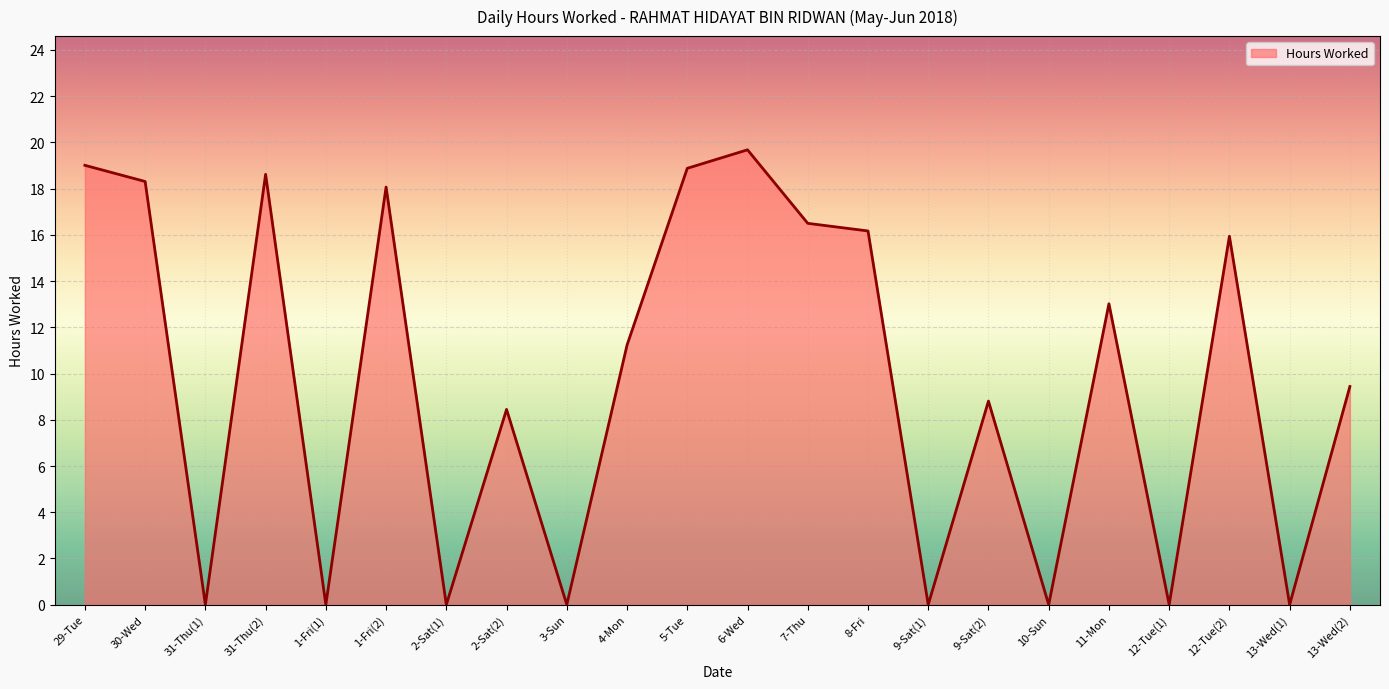

What is the difference between the second highest and second lowest values?

19.0